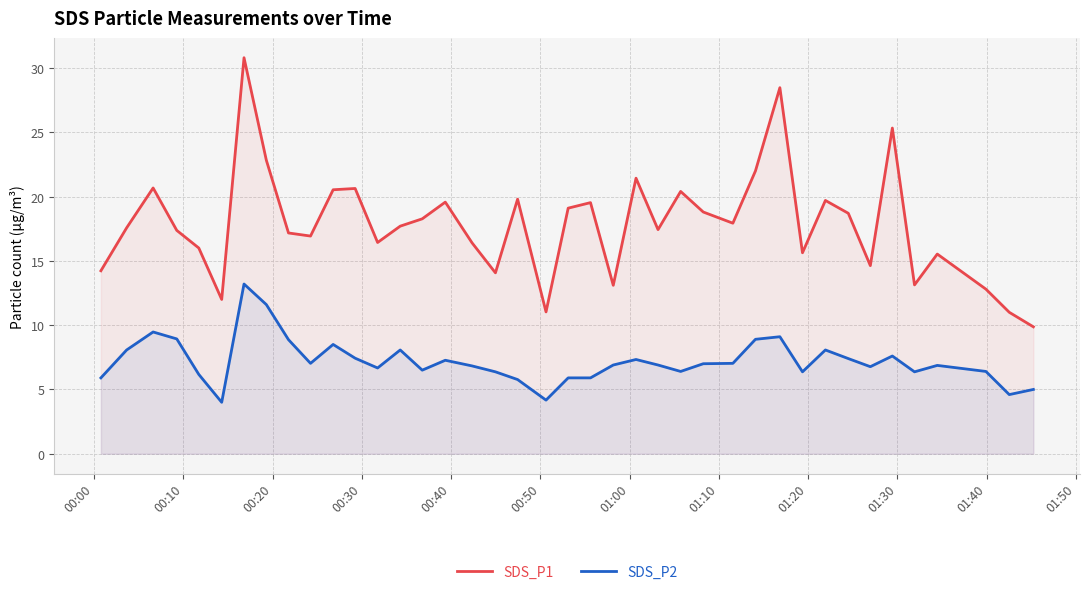

Which series has the largest range (max minus min)?

SDS_P1